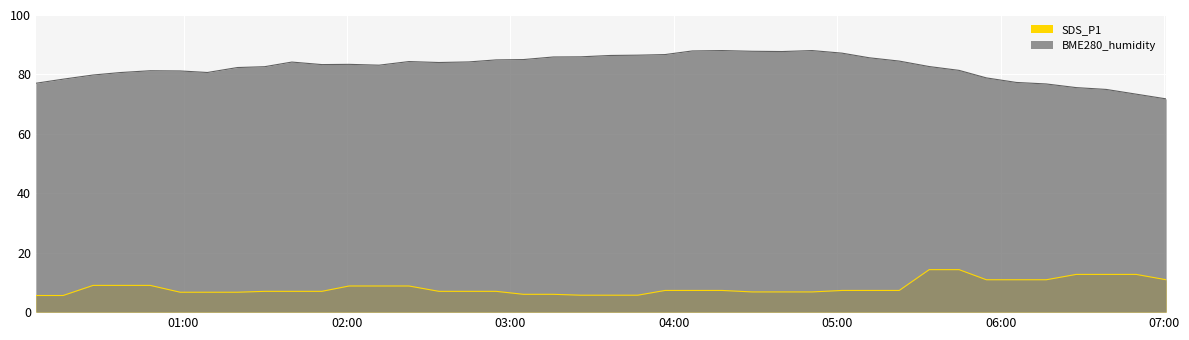

List the series in order of their peak value, lowest first.

SDS_P1, BME280_humidity